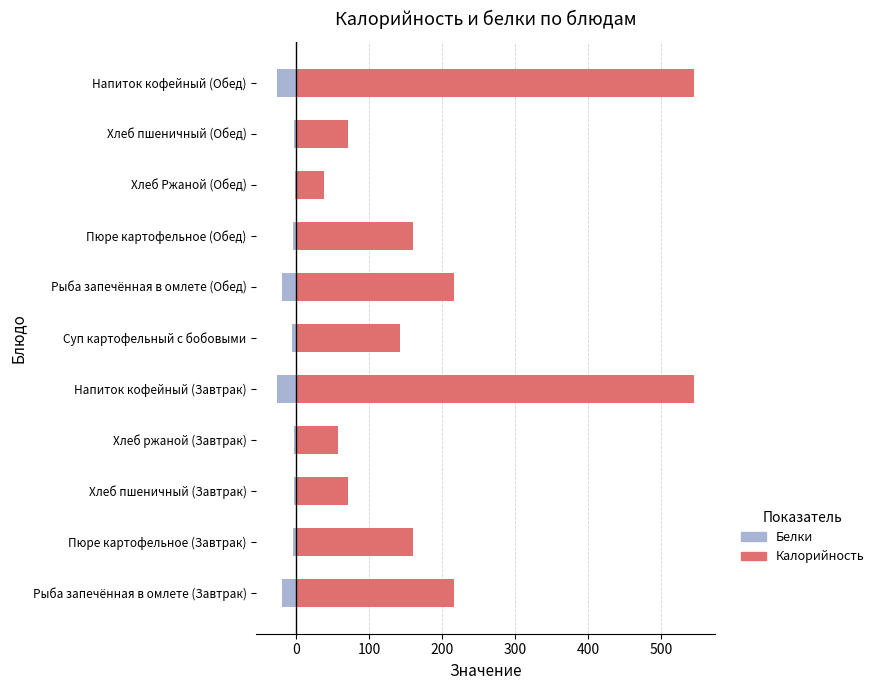

Count the number of categories in the chart.

11